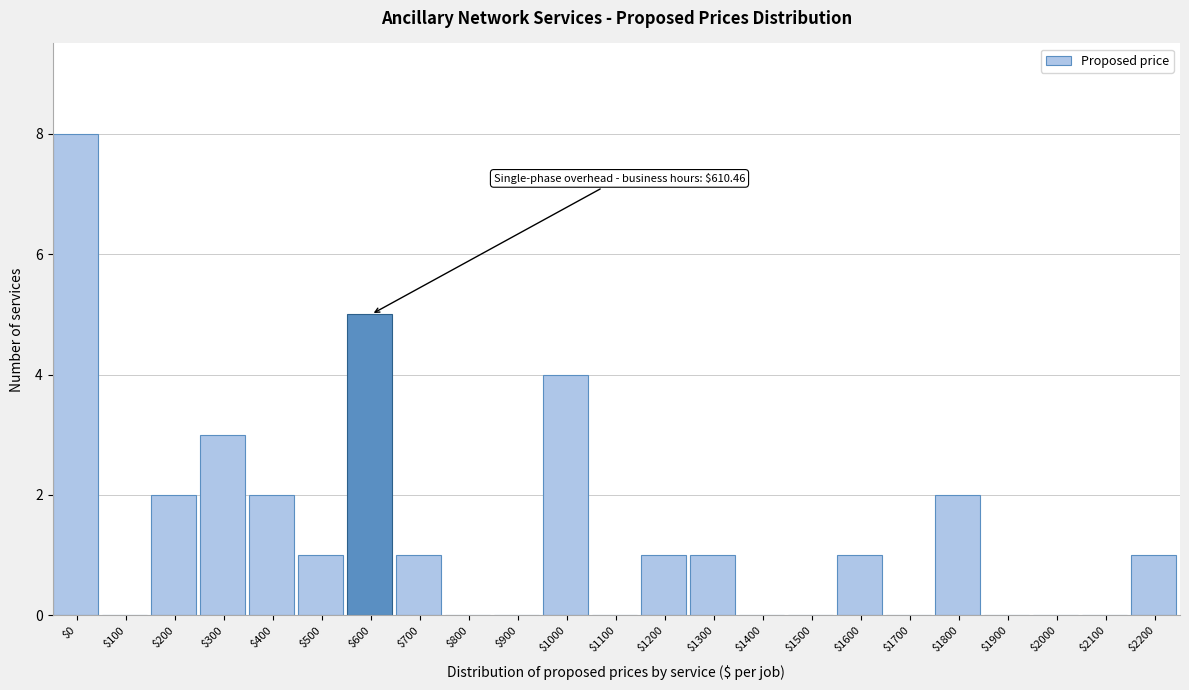

At which category does the chart reach its peak across all series?

$0